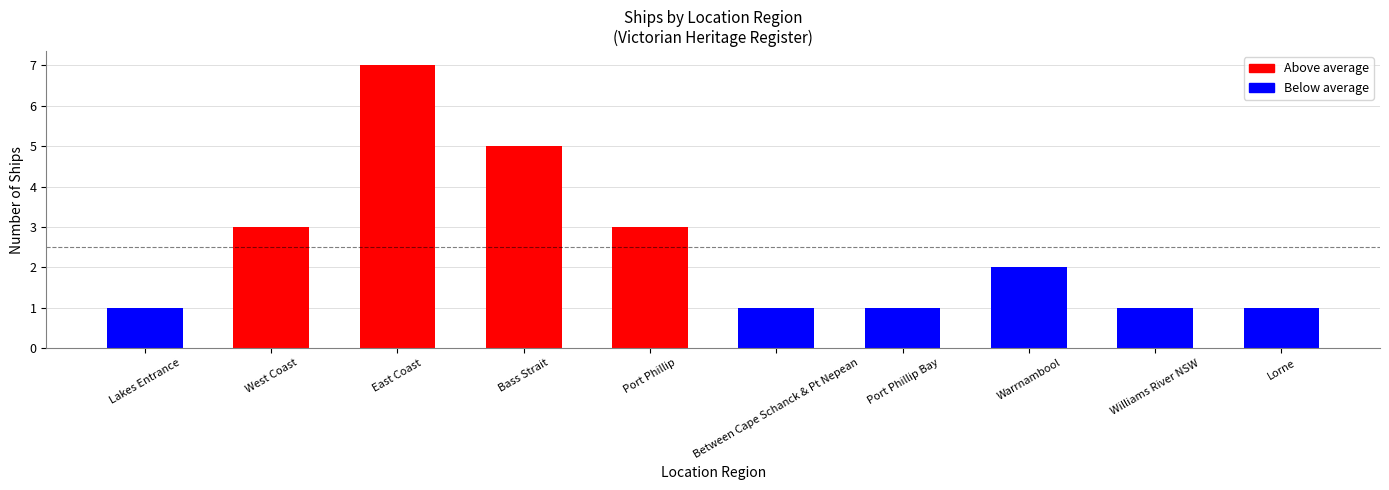

What is the smallest value displayed?

1